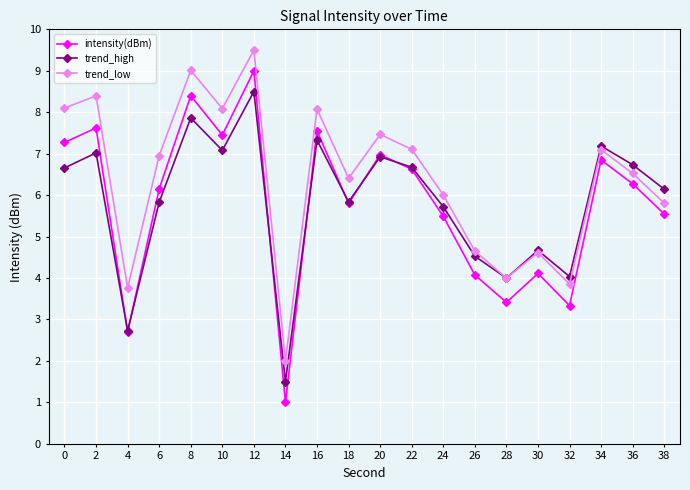

What is the difference between the highest and lowest values at 26?

0.6